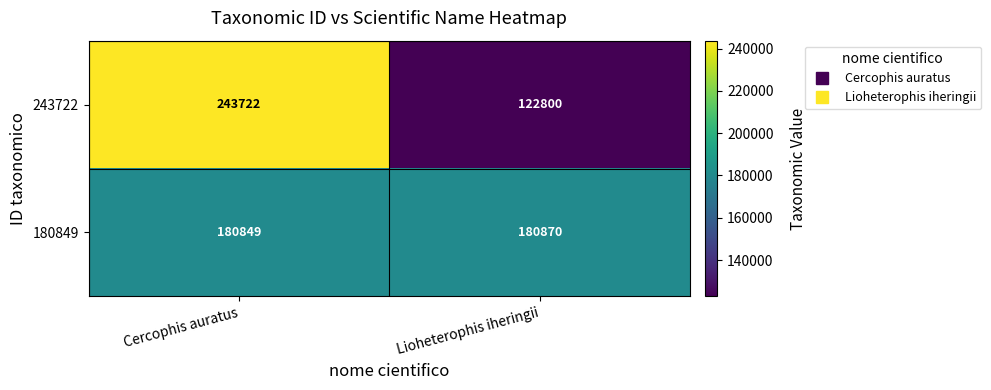

The 180849 series shows 118215 at Cercophis auratus. True or false?

False